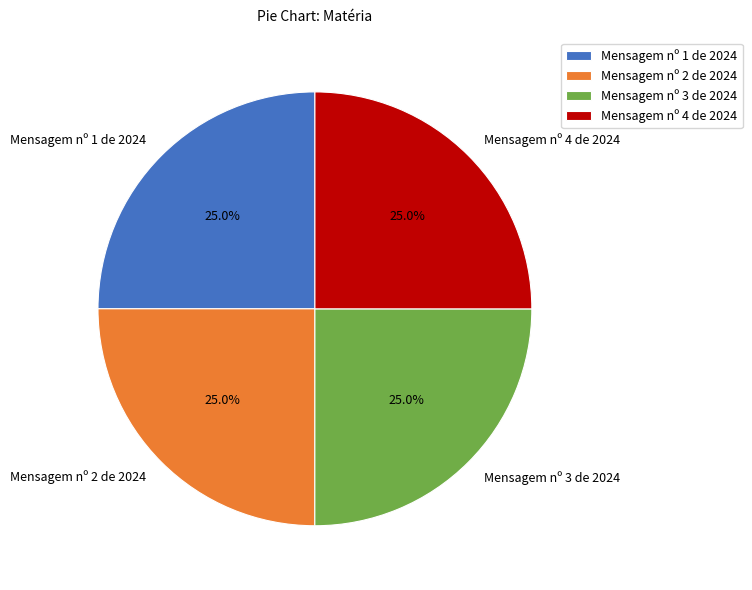

To the nearest percent, what percentage of the pie is Mensagem nº 4 de 2024?

25%